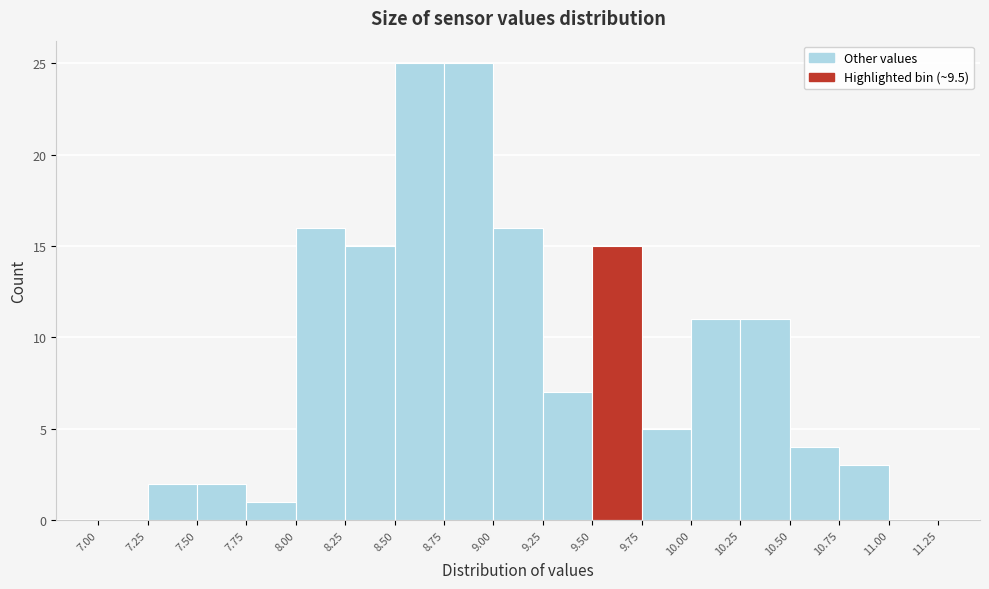

Reading left to right, transcribe this chart: for each bar, give the range it covers on the x-axis and its height. The values are not printed on the chart, so give them approximately, as read against the axis.

7.00 to 7.25: 0
7.25 to 7.50: 2
7.50 to 7.75: 2
7.75 to 8.00: 1
8.00 to 8.25: 16
8.25 to 8.50: 15
8.50 to 8.75: 25
8.75 to 9.00: 25
9.00 to 9.25: 16
9.25 to 9.50: 7
9.50 to 9.75: 15
9.75 to 10.00: 5
10.00 to 10.25: 11
10.25 to 10.50: 11
10.50 to 10.75: 4
10.75 to 11.00: 3
11.00 to 11.25: 0